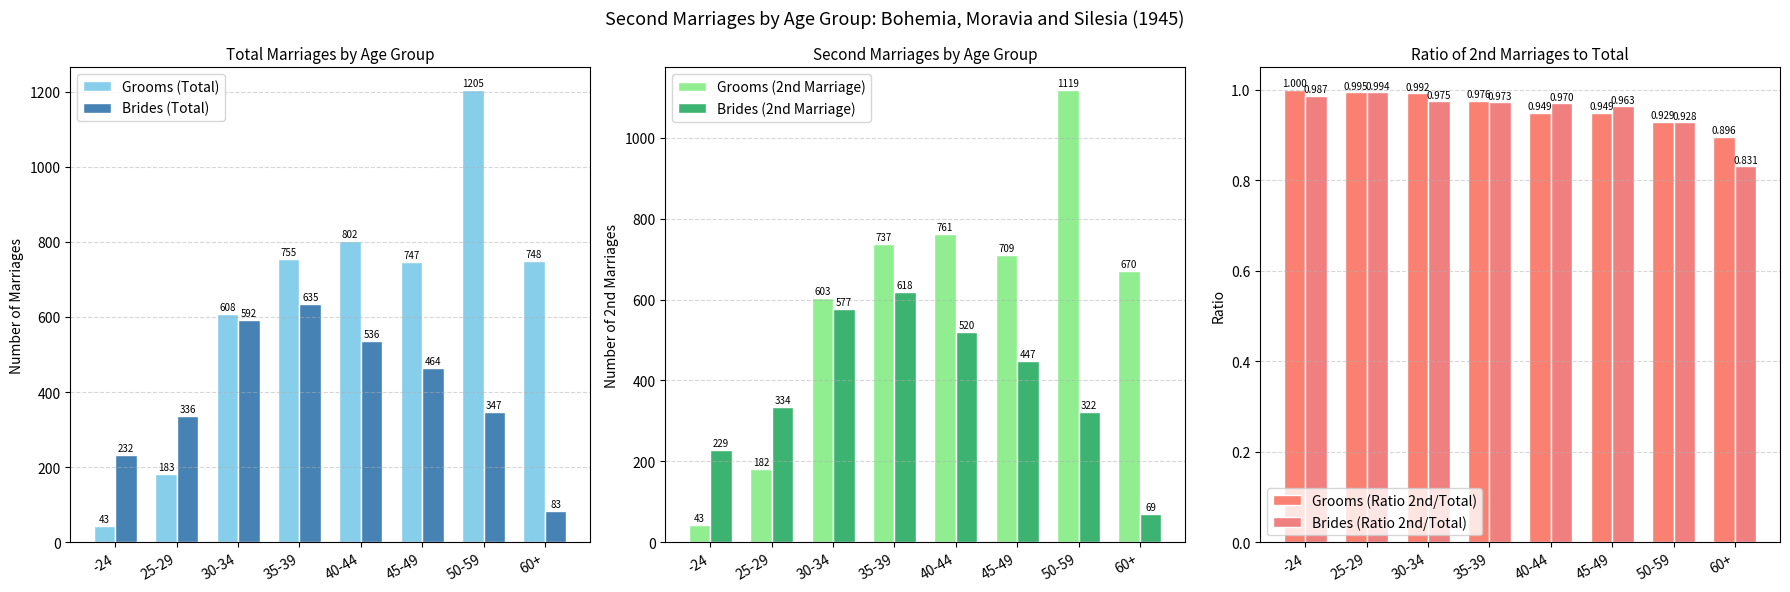

Does the chart contain any negative values?

No